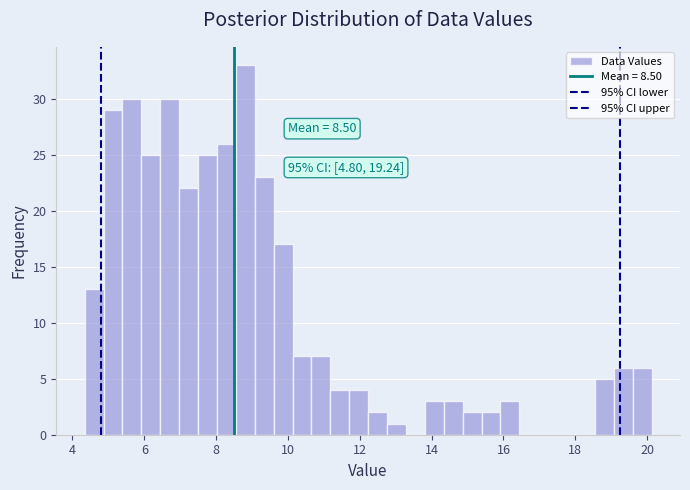

Read against the x-axis, roughly where is the centre of the tallest bar?

8.8